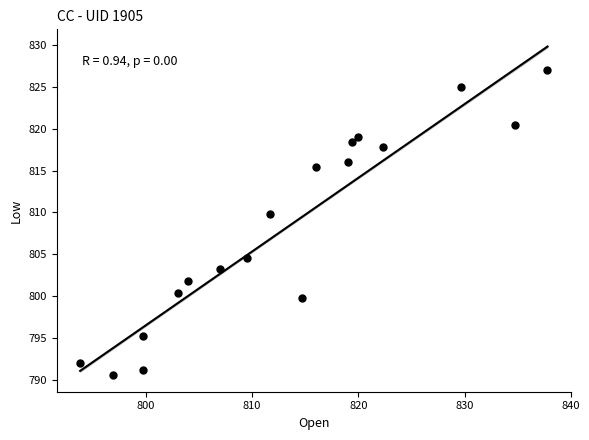

What is the range of Y values (max minus min)?

36.5